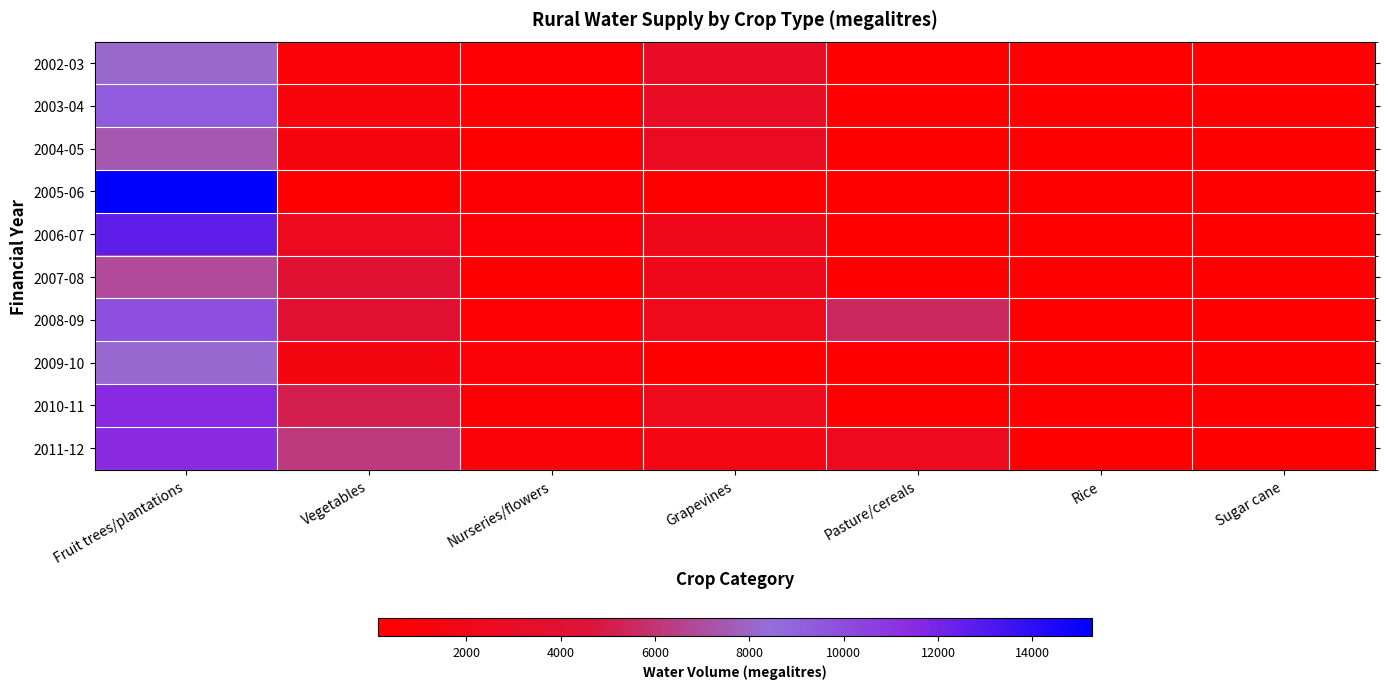

Rank the series by their maximum value, from highest to lowest.

2005-06, 2006-07, 2010-11, 2011-12, 2008-09, 2003-04, 2009-10, 2002-03, 2004-05, 2007-08